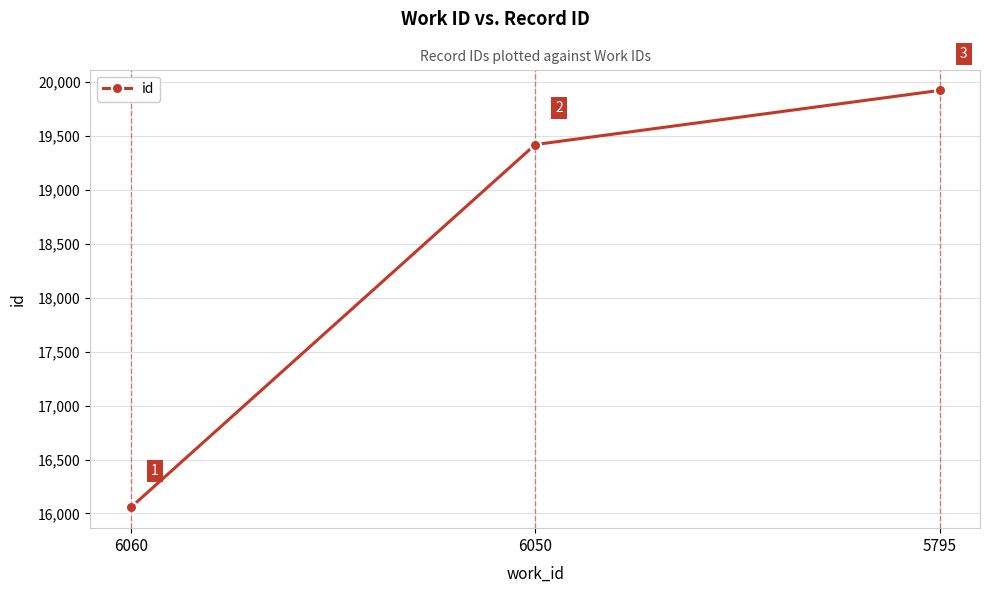

Reading left to right, what are all the values shown in this chart?

6060=16057	6050=19421	5795=19923